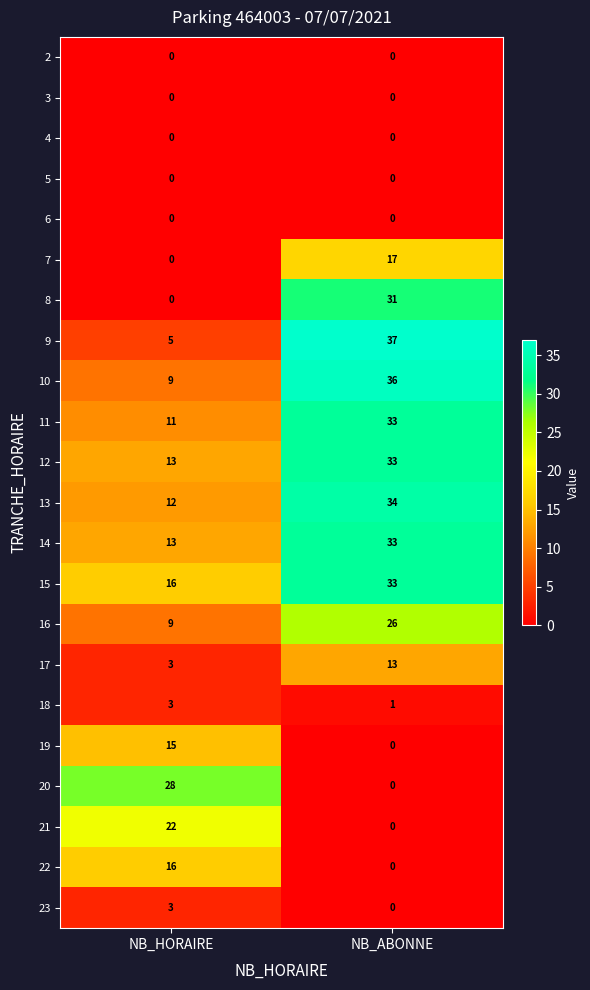

At how many categories does at least one series exceed 2?

2